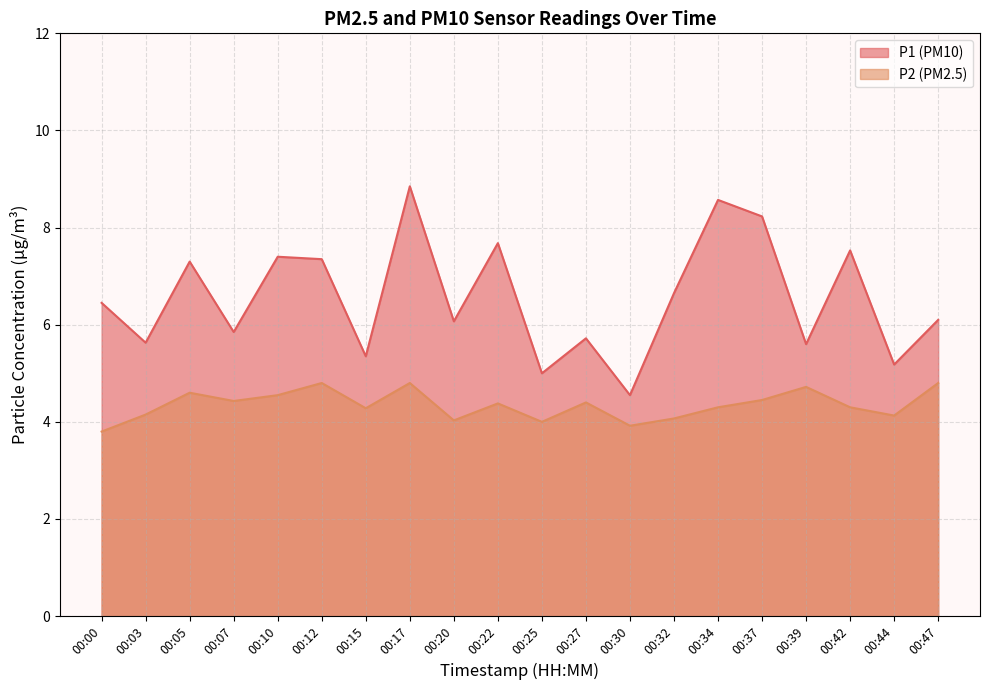

What is the sum of all P1 values?

131.1